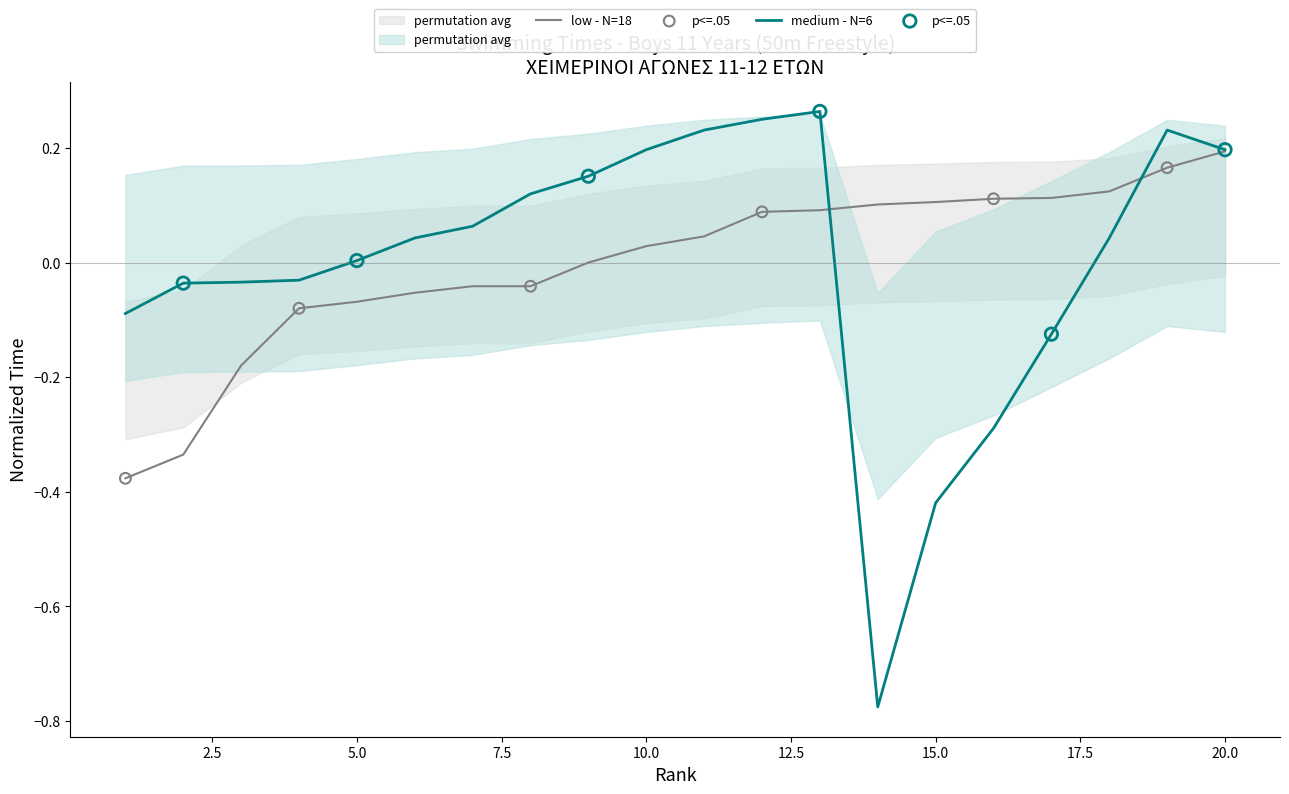

Which series contains the highest Y value?

medium - N=6